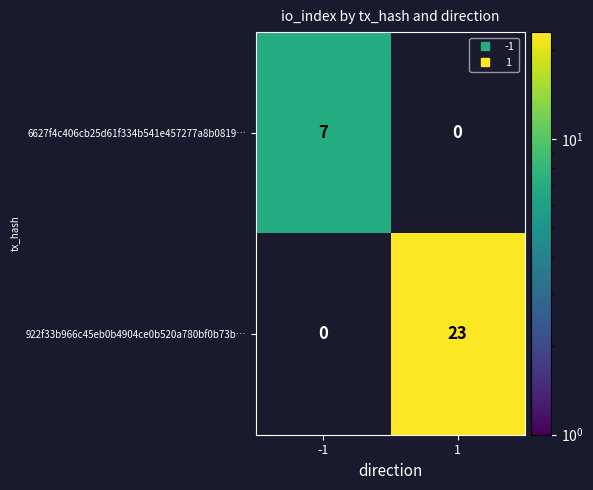

Between 1 and -1, which is larger?

-1